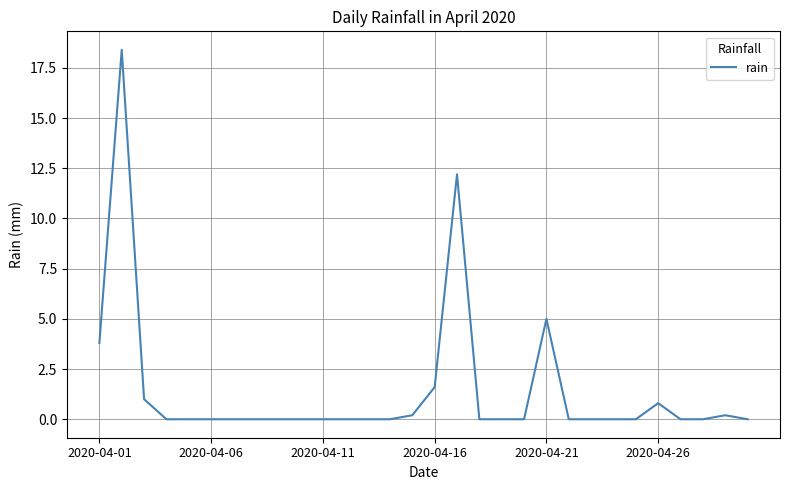

What is the maximum value shown in the chart?

18.4